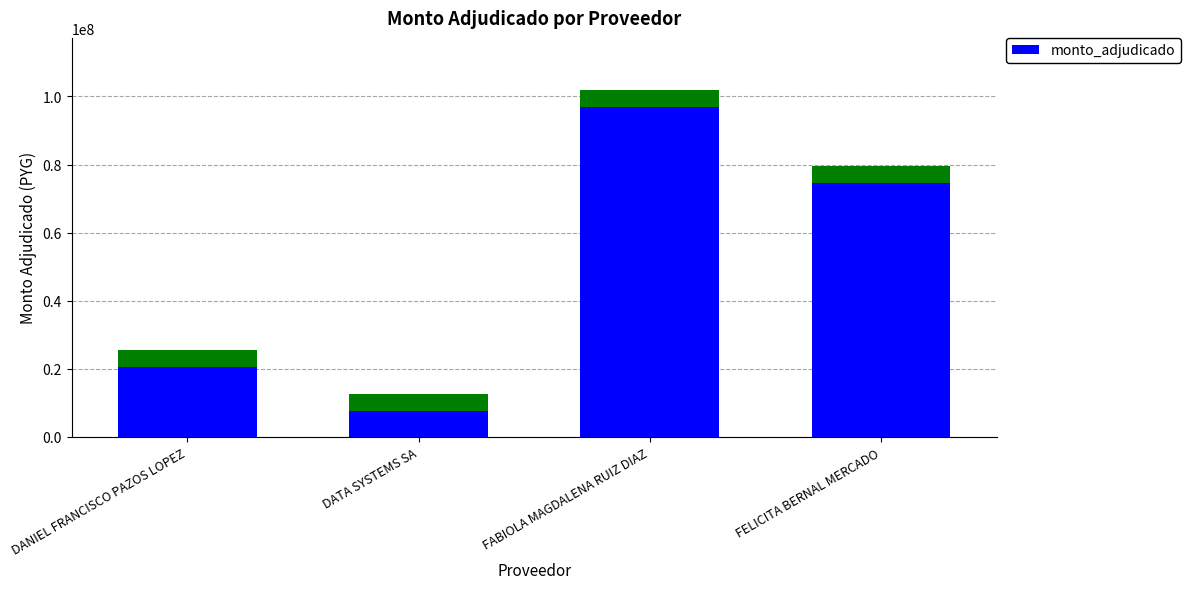

Which category has the lowest value across all series?

DATA SYSTEMS SA